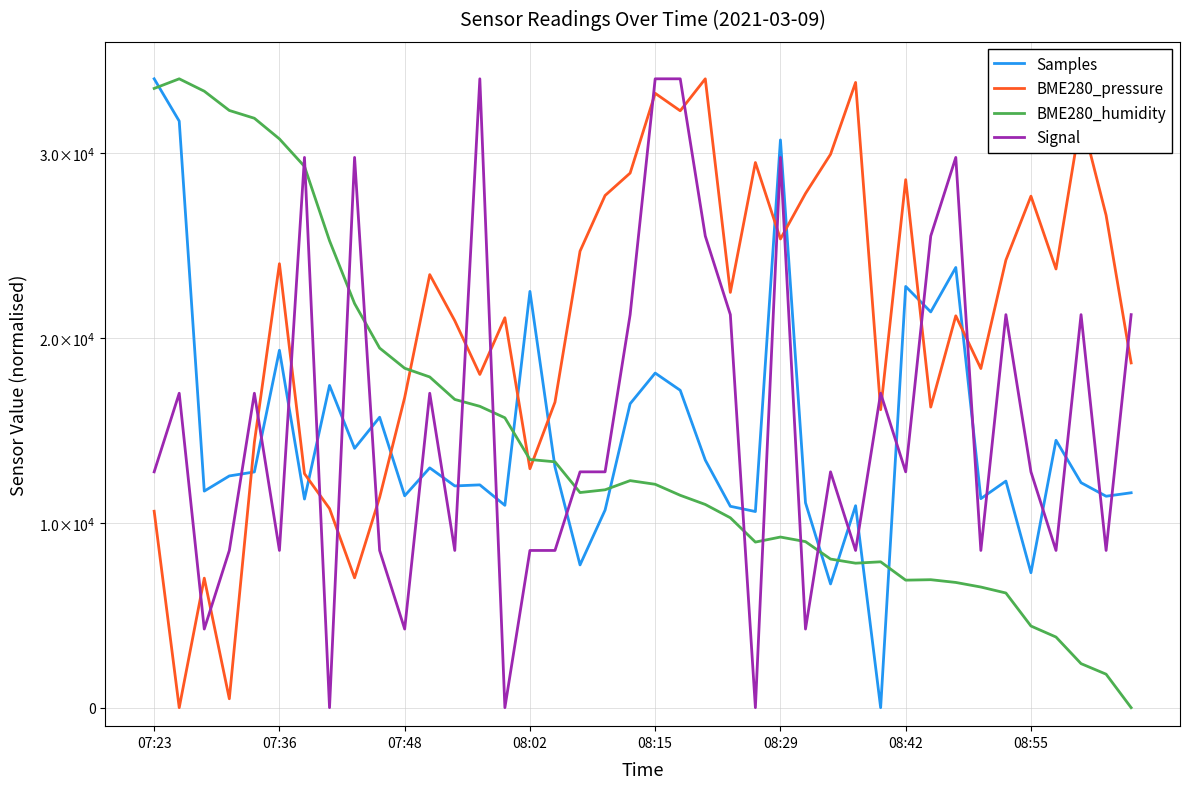

List the series in order of their peak value, highest first.

Samples, BME280_pressure, BME280_humidity, Signal